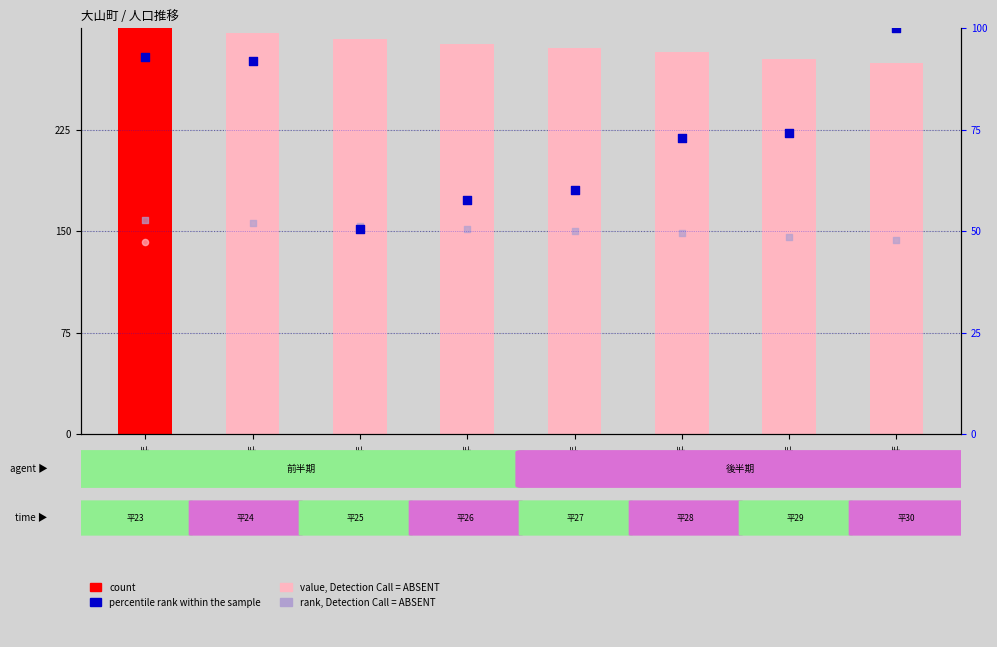

Which series has the widest spread of Y values?

percentile rank within the sample